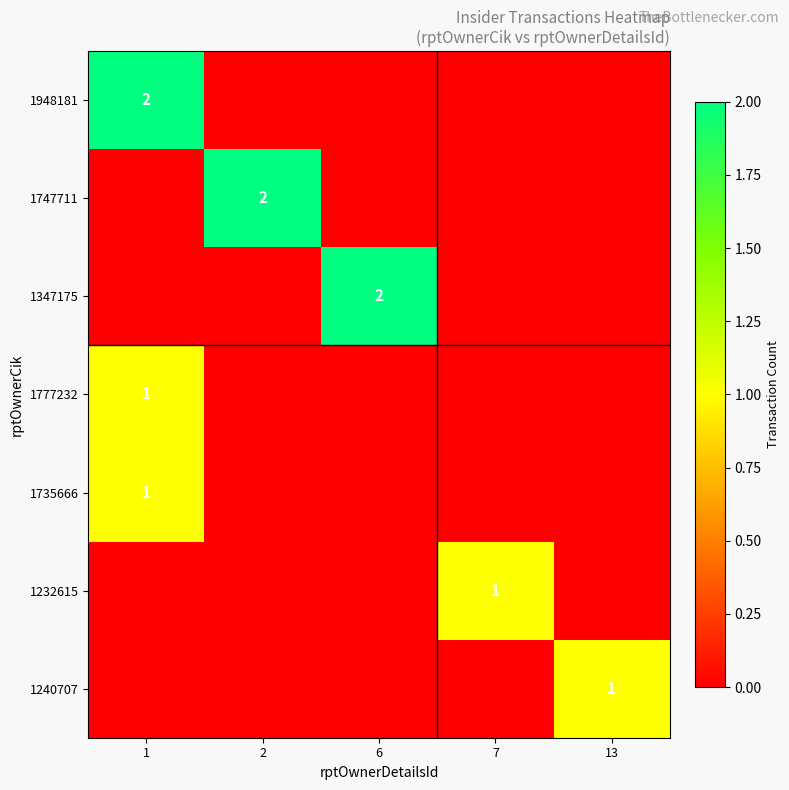

True or false: 1347175 has a value of 2 at 6.

True